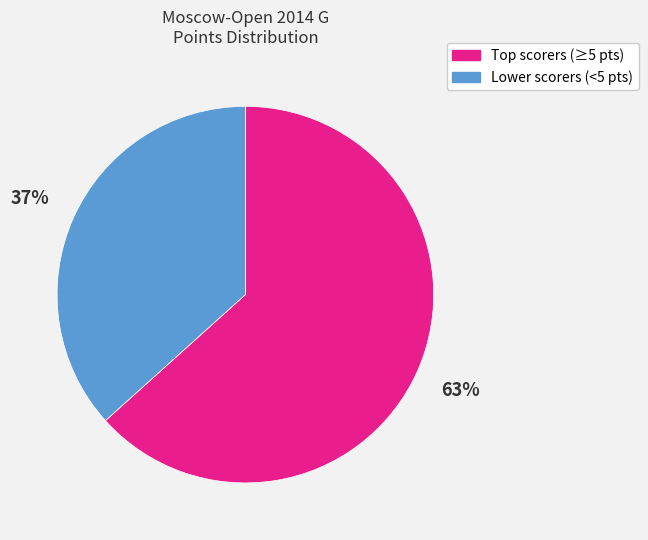

To the nearest percent, what is the average slice percentage?

50%